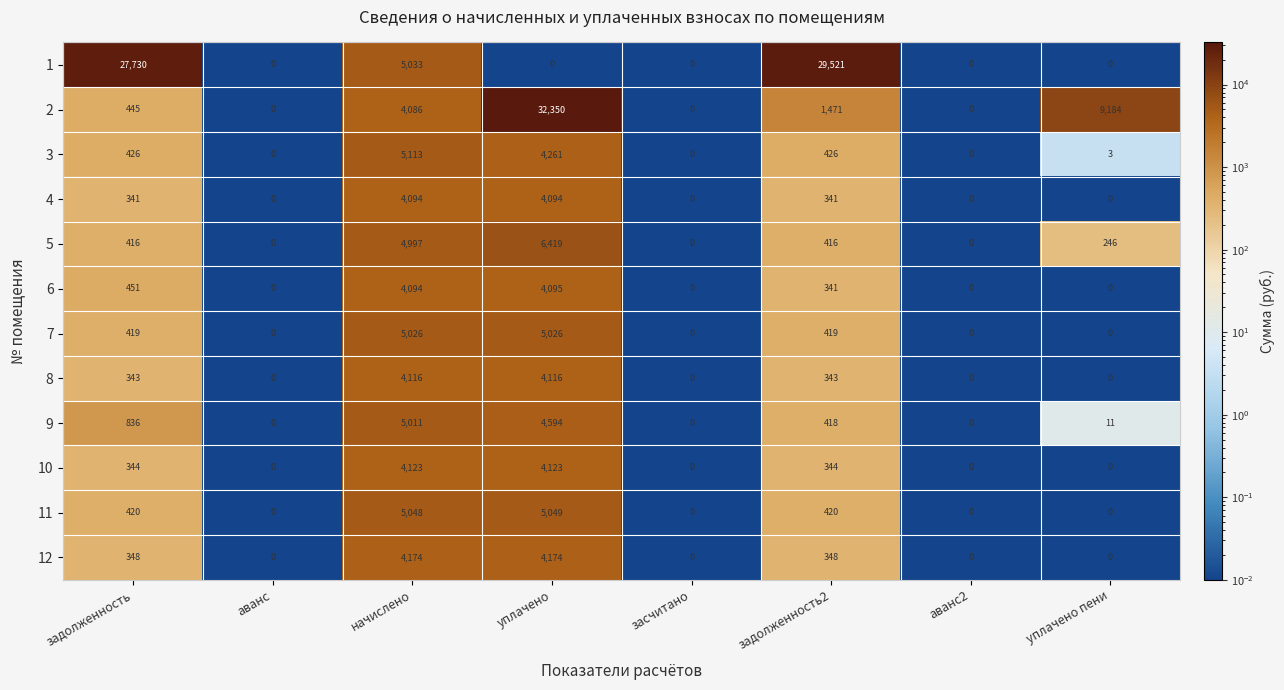

At how many categories does at least one series exceed 25523?

3